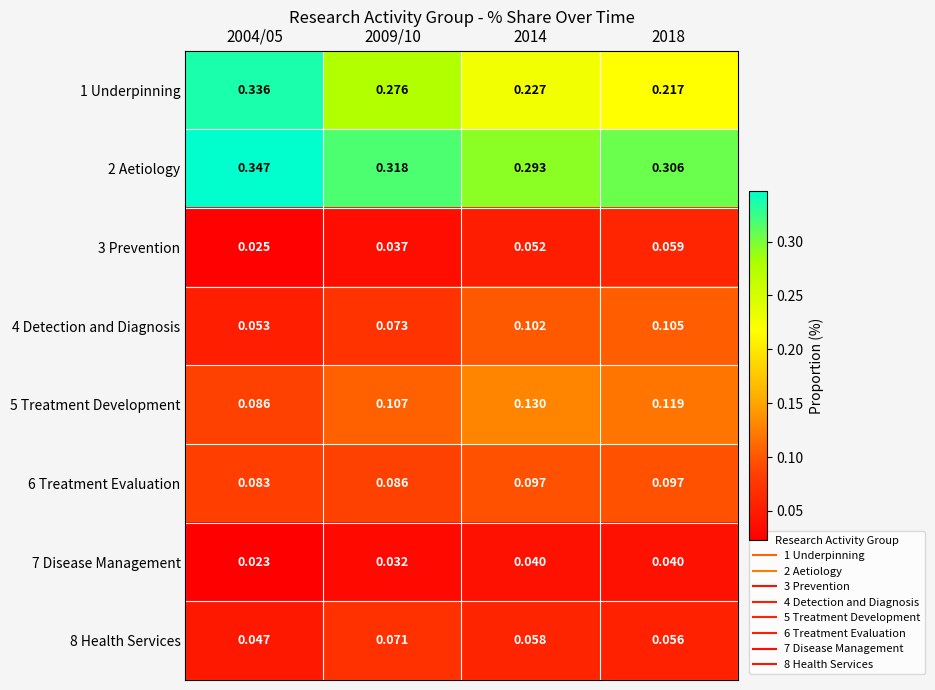

Is the value of 1 Underpinning at 2004/05 greater than the value of 7 Disease Management at 2018?

Yes